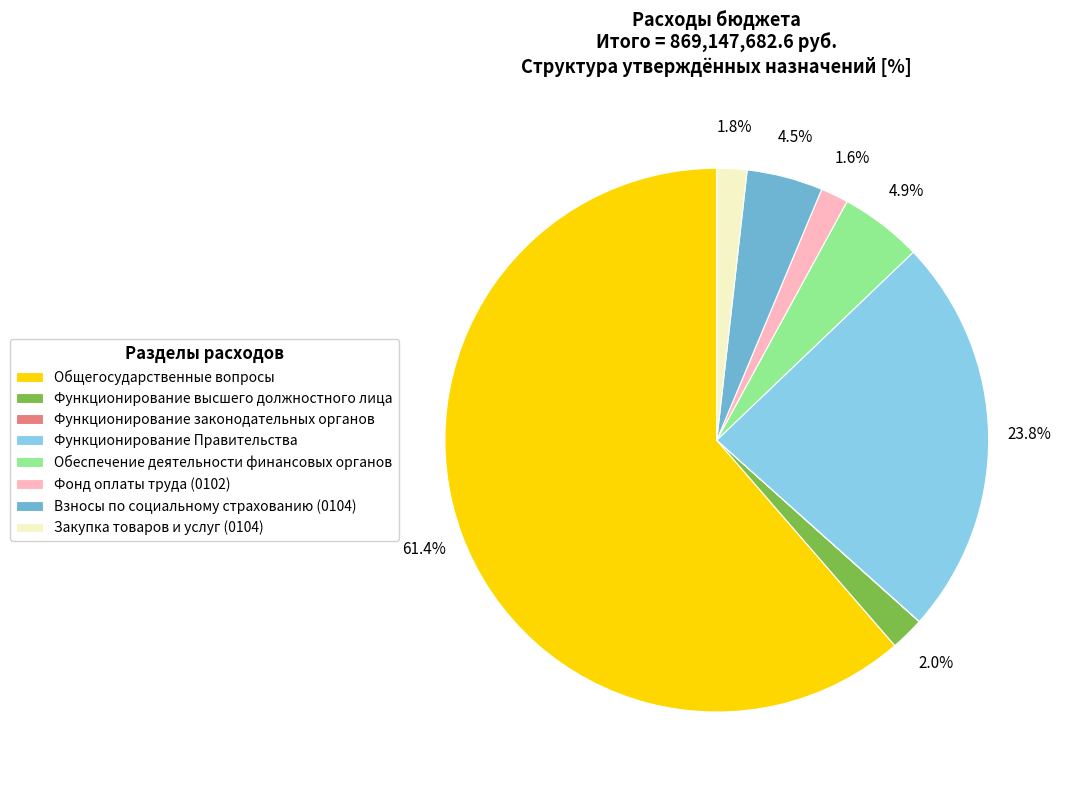

Do Взносы по социальному страхованию (0104) and Функционирование Правительства together represent more than half of the pie?

No